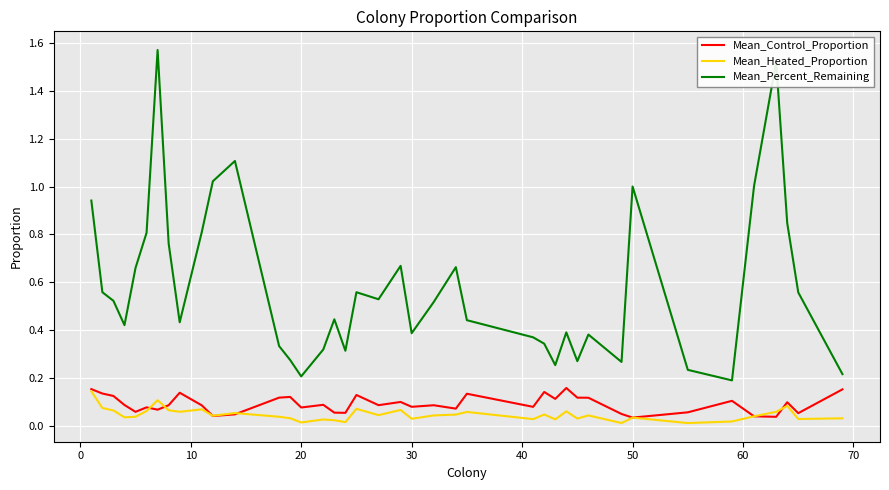

What is the sum of all Mean_Percent_Remaining values?

23.2